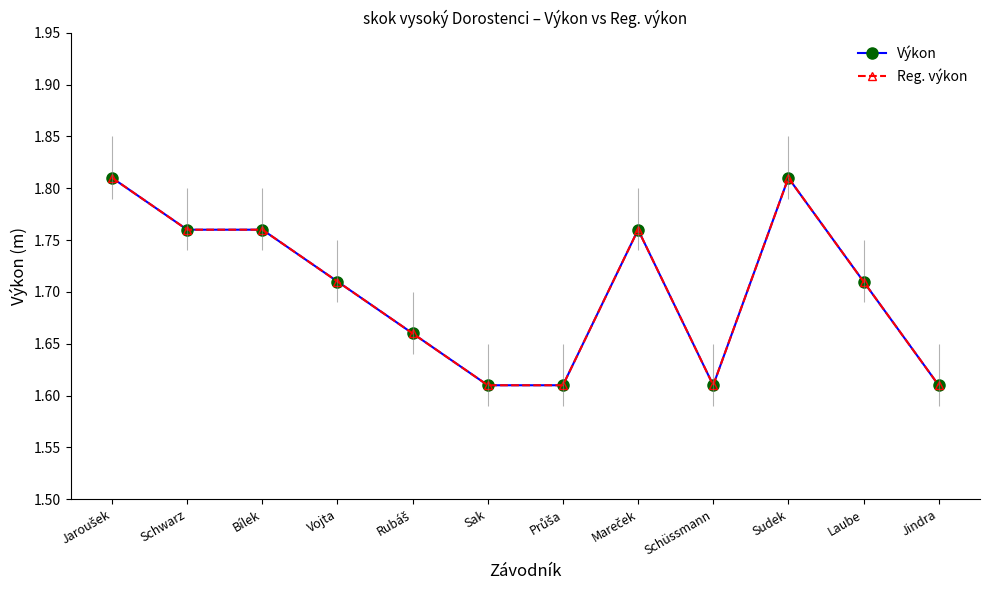

Reading left to right, transcribe all the data shown in this chart.

Výkon: Jaroušek=1.8	Schwarz=1.8	Bílek=1.8	Vojta=1.7	Rubáš=1.7	Sak=1.6	Průša=1.6	Mareček=1.8	Schüssmann=1.6	Sudek=1.8	Laube=1.7	Jindra=1.6
Reg. výkon: Jaroušek=1.8	Schwarz=1.8	Bílek=1.8	Vojta=1.7	Rubáš=1.7	Sak=1.6	Průša=1.6	Mareček=1.8	Schüssmann=1.6	Sudek=1.8	Laube=1.7	Jindra=1.6